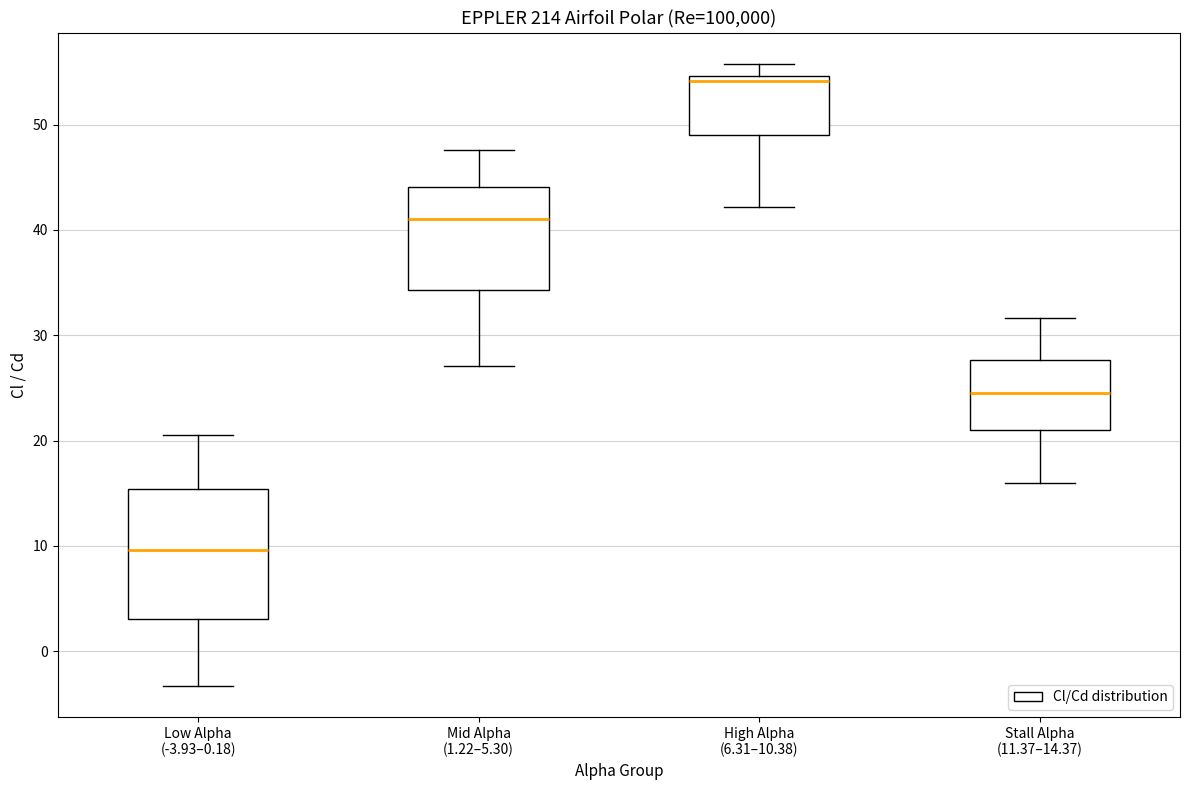

Which box is the tallest, from its lower edge to its upper edge?

Low Alpha (-3.93–0.18)